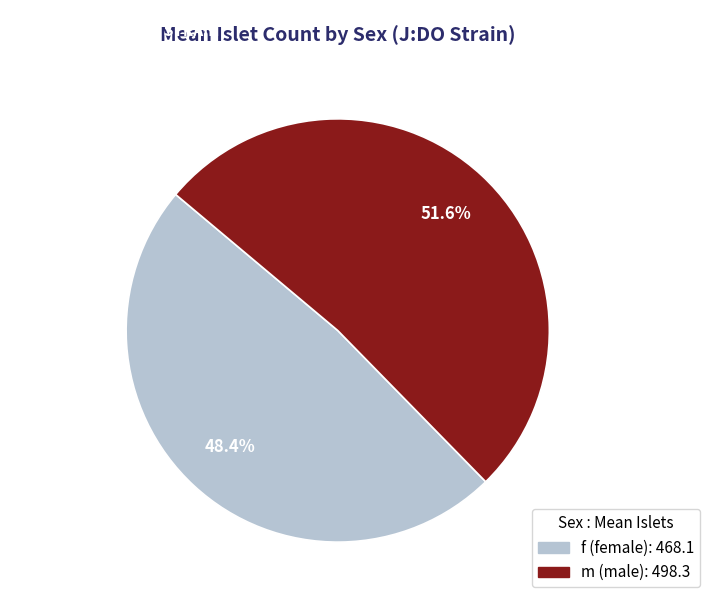

Rank the categories by value from highest to lowest.

m, f